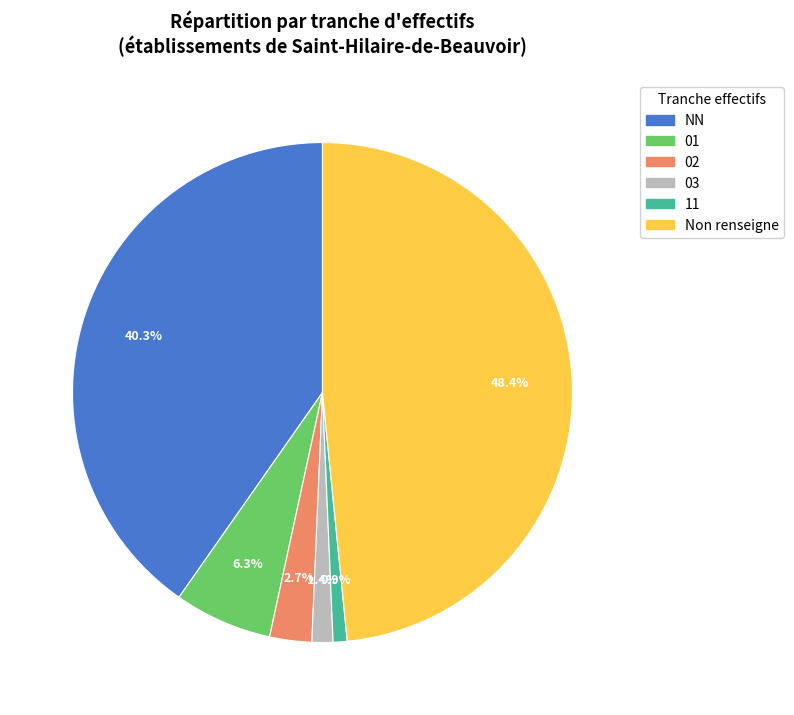

To the nearest percent, what portion does 02 represent?

3%